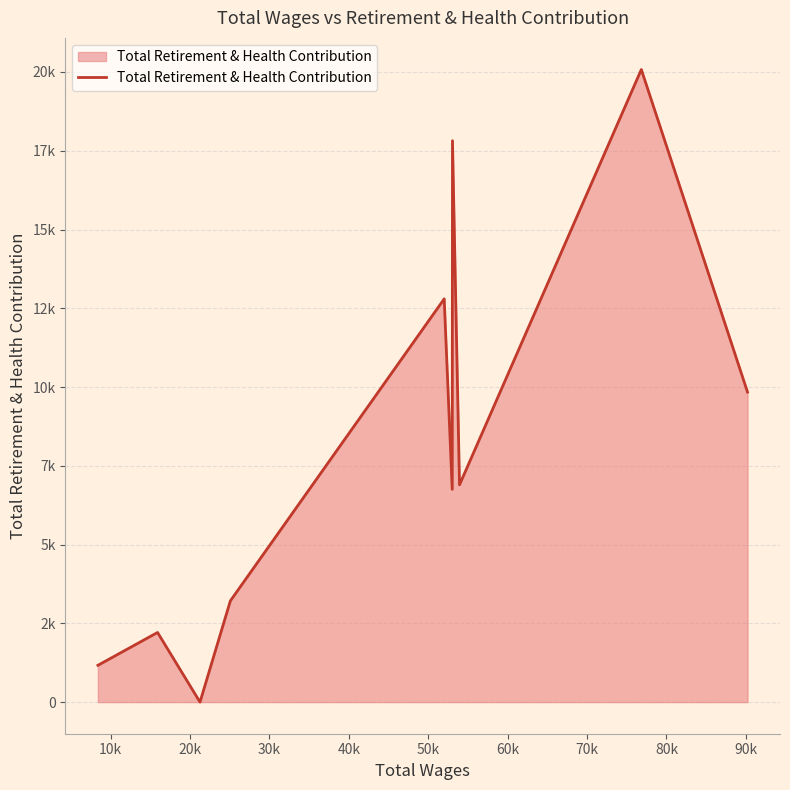

What is the difference between the maximum and second lowest values?

18911